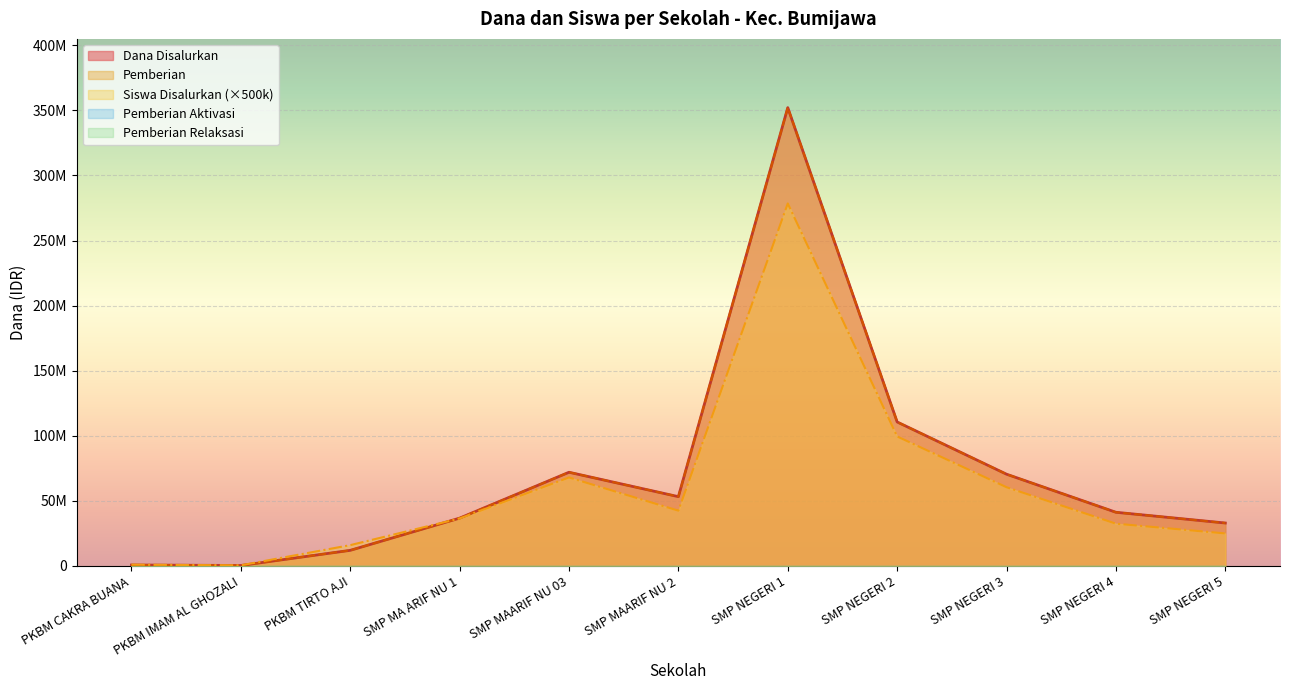

Which label corresponds to the smallest value in the chart?

PKBM IMAM AL GHOZALI